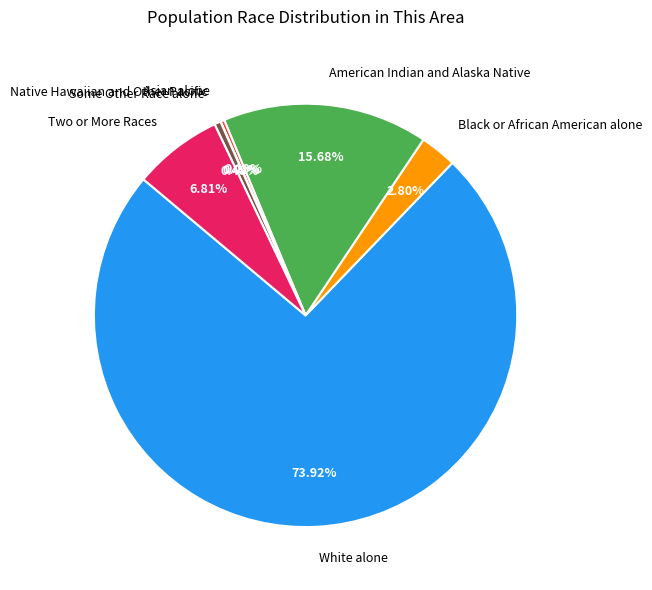

Does Two or More Races represent more than half of the total?

No